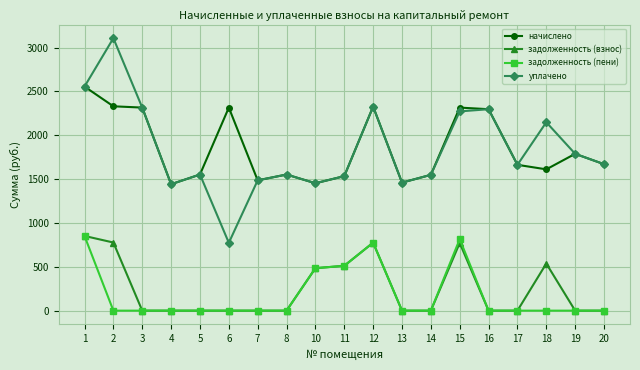

Is this an area chart (filled region under the line)?

No